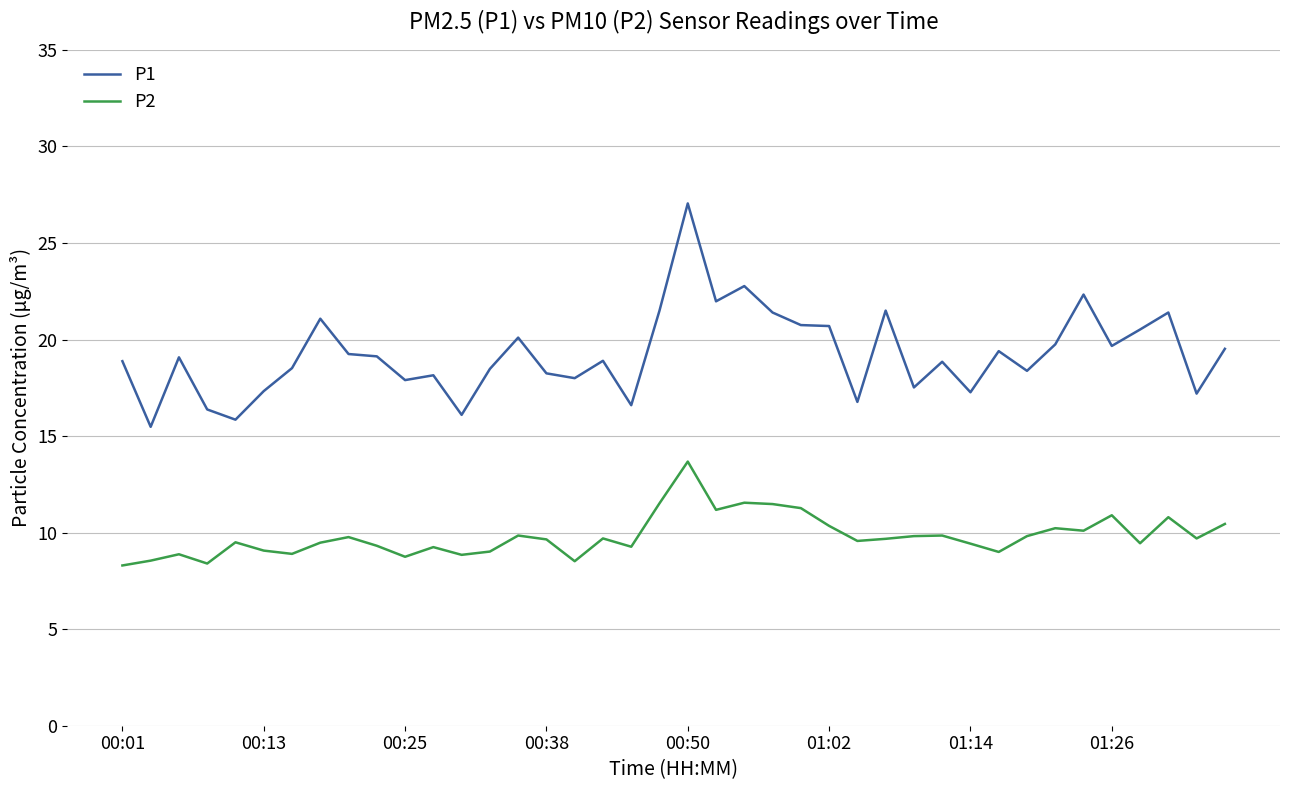

Which series has the largest total across all categories?

P1